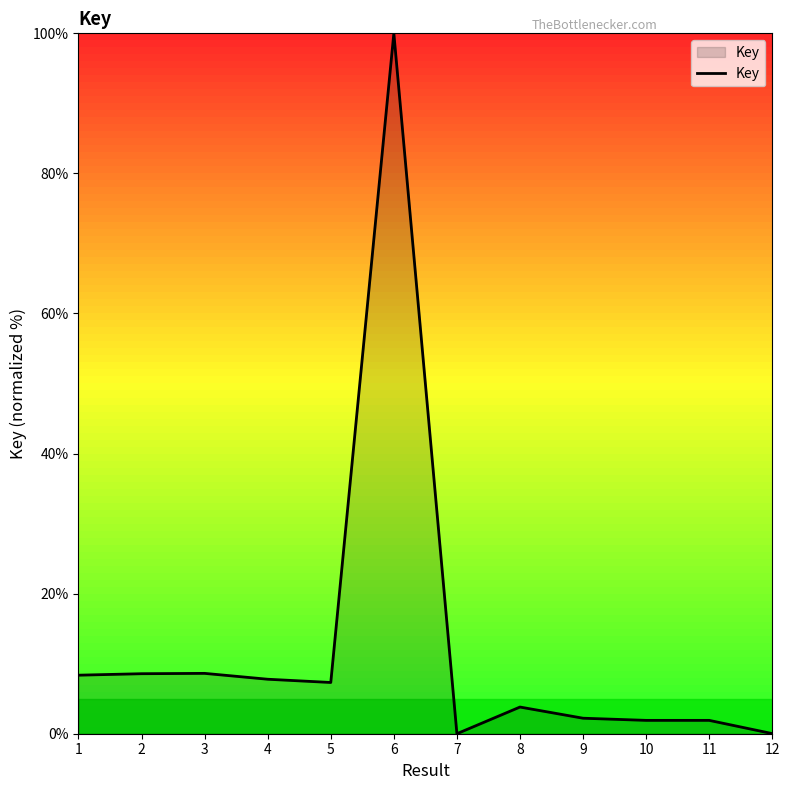

Which label corresponds to the largest value in the chart?

6